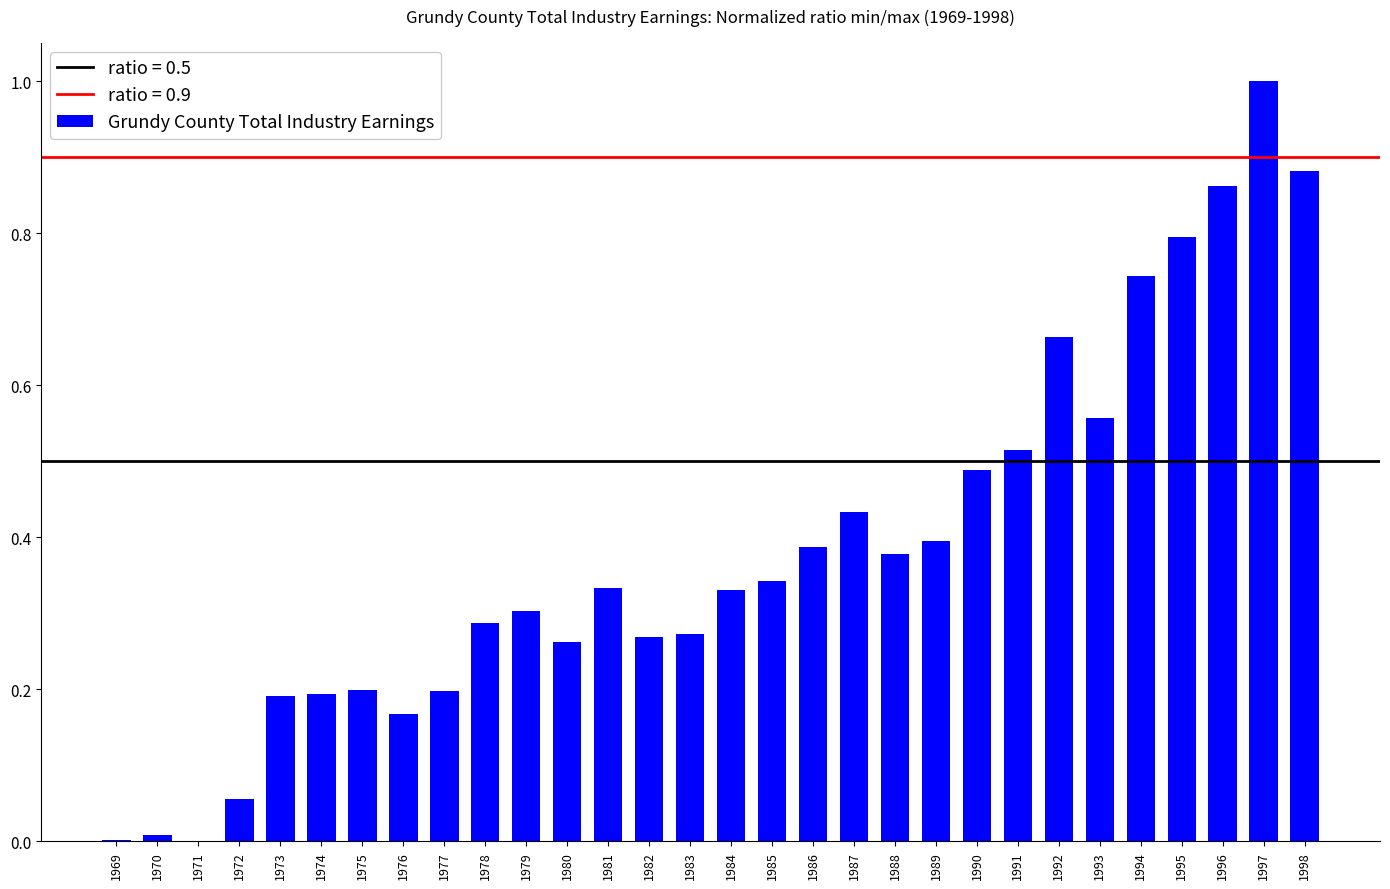

Between 1978 and 1993, which is larger?

1993